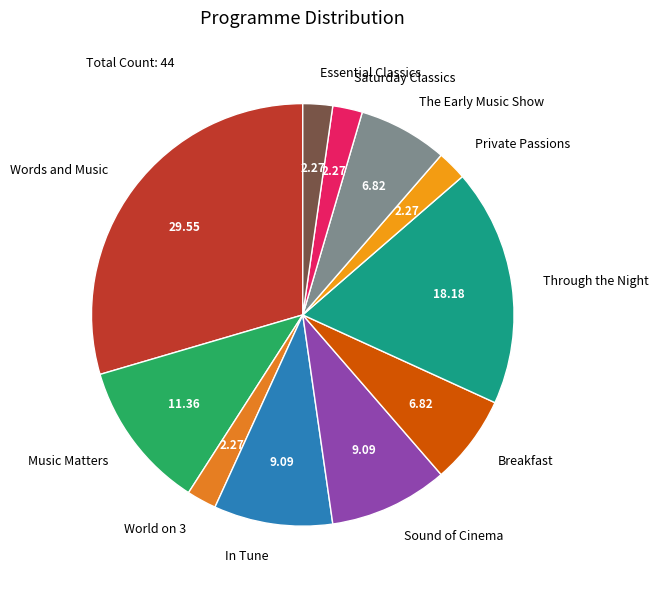

Is there any slice that represents more than half of the pie?

No